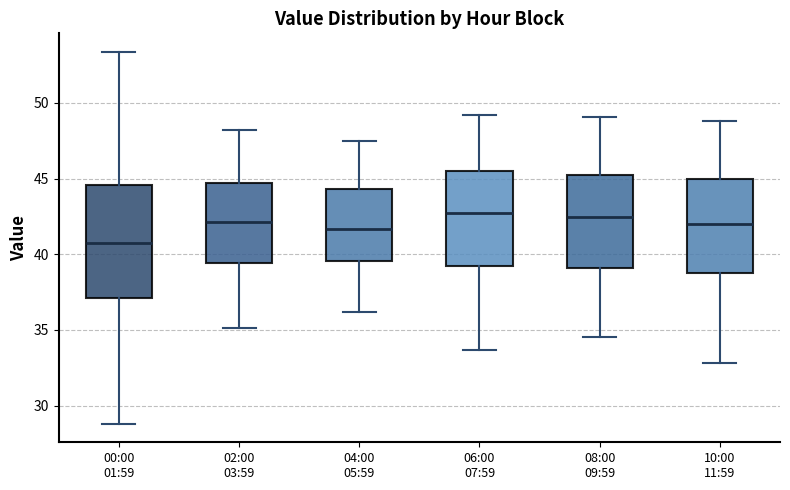

Which box is the tallest, from its lower edge to its upper edge?

00:00 01:59